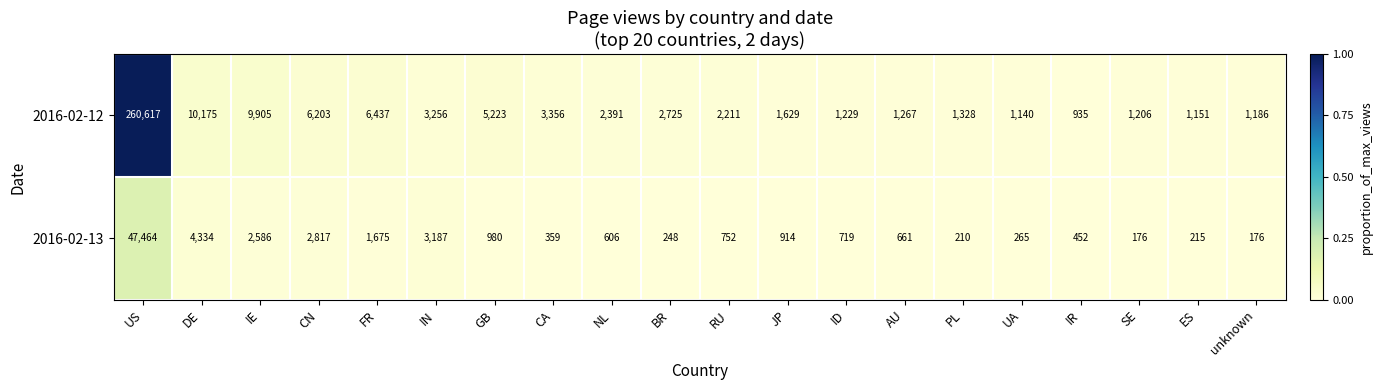

List the labels in order of 2016-02-12 value, largest first.

US, DE, IE, FR, CN, GB, CA, IN, BR, NL, RU, JP, PL, AU, ID, SE, unknown, ES, UA, IR